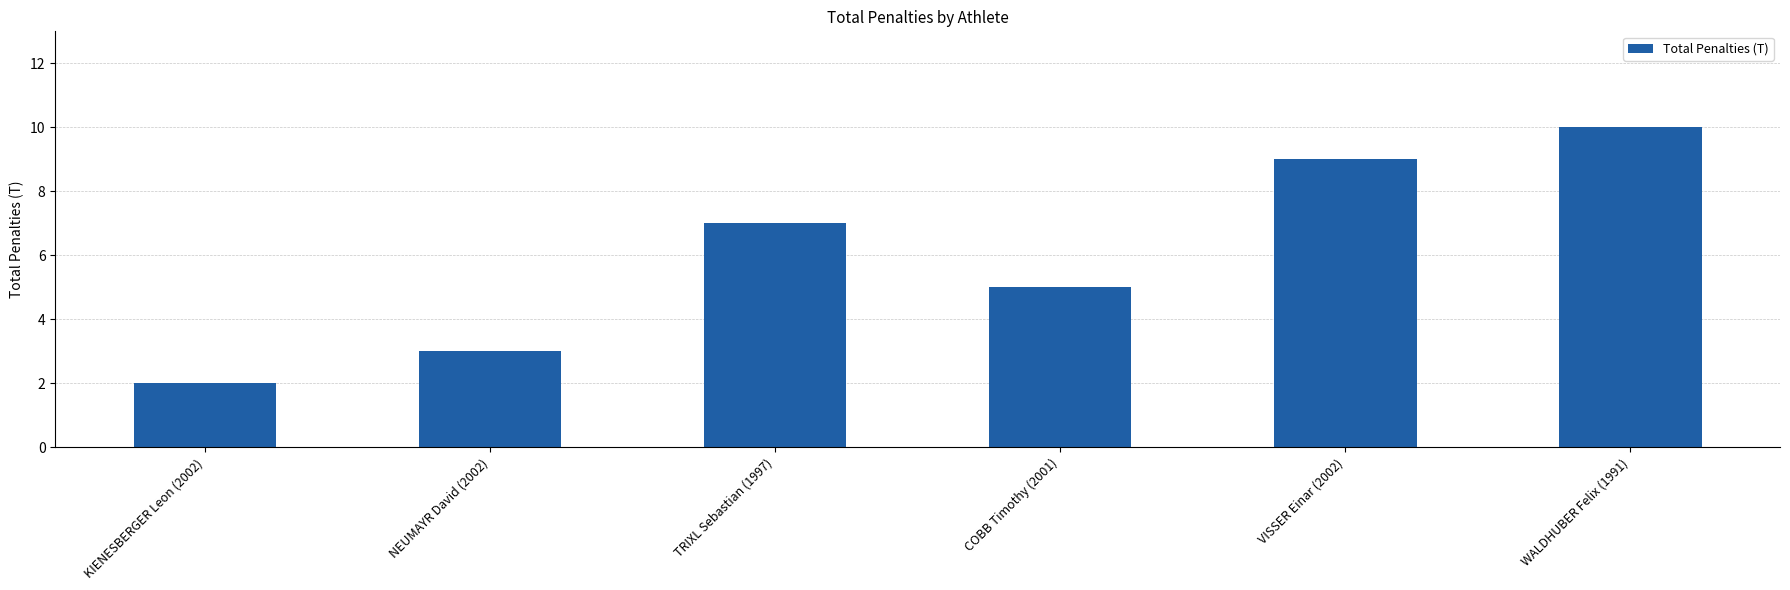

What is the greatest value displayed?

10